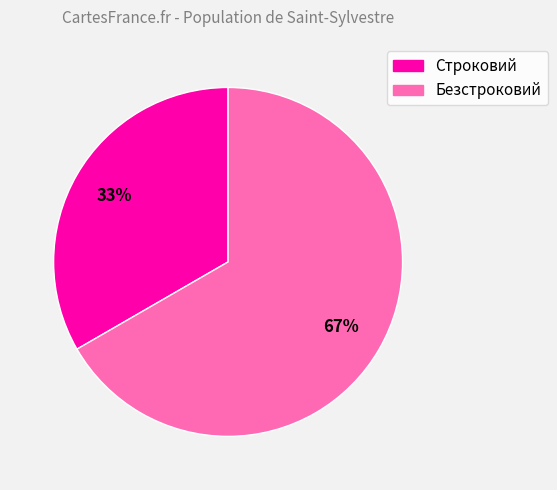

True or false: Безстроковий accounts for 67% of the total.

True